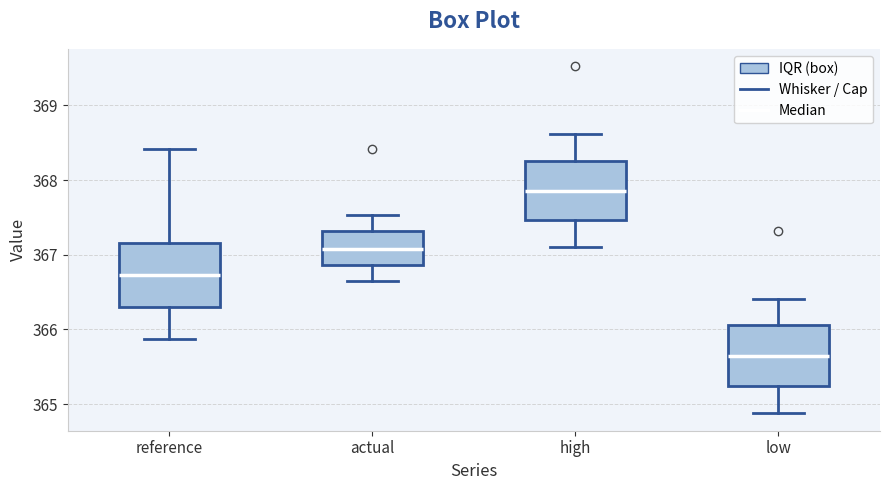

Where is the upper edge of the box for reference on the y-axis? The values are not printed on the chart, so give them approximately, as read against the axis.

367.2